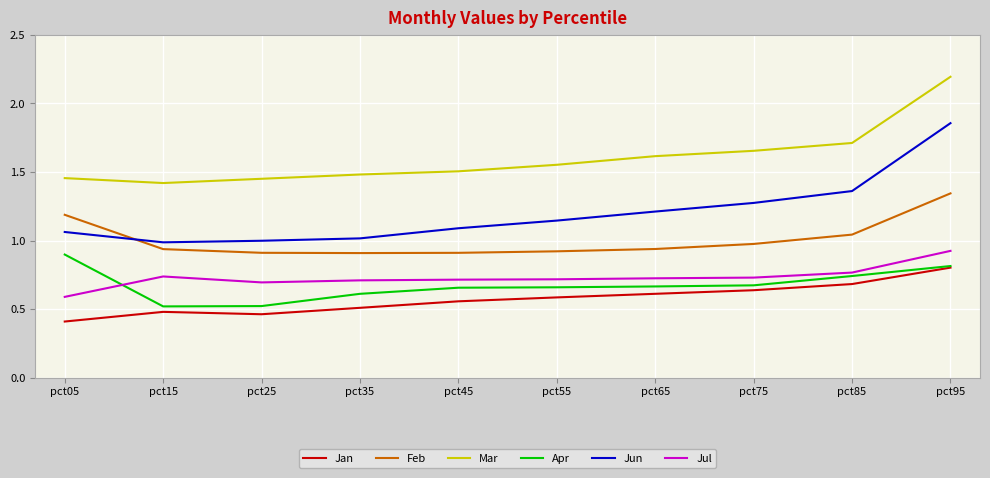

At how many categories does at least one series exceed 0?

10